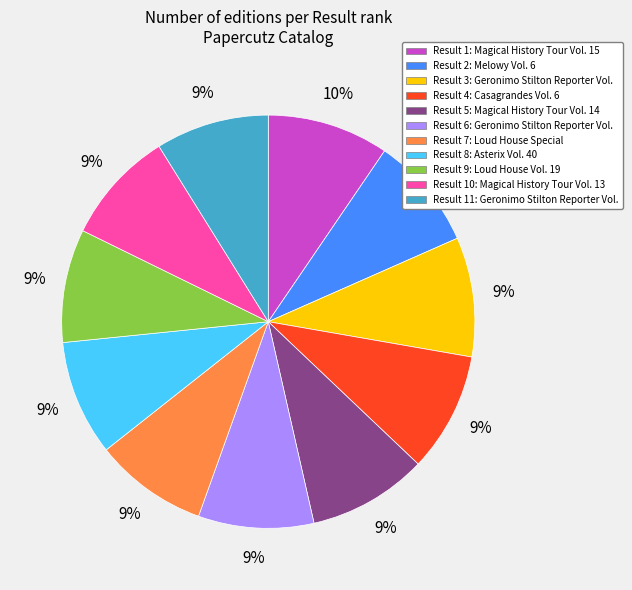

To the nearest percent, what is the average slice percentage?

9%